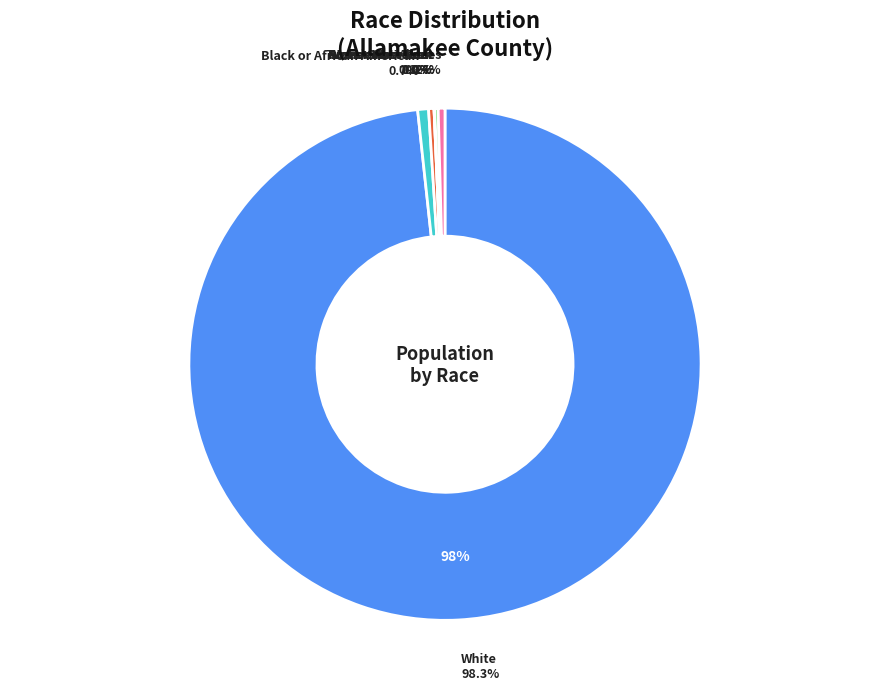

What portion of the pie excludes American Indian and Alaska Native?

99.7%